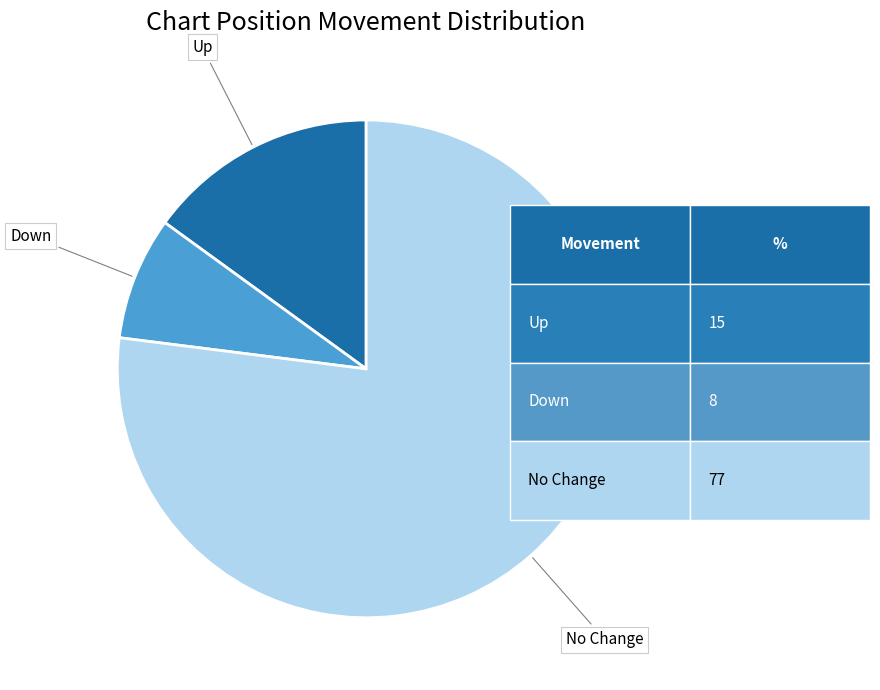

Is there any slice that represents more than half of the pie?

Yes